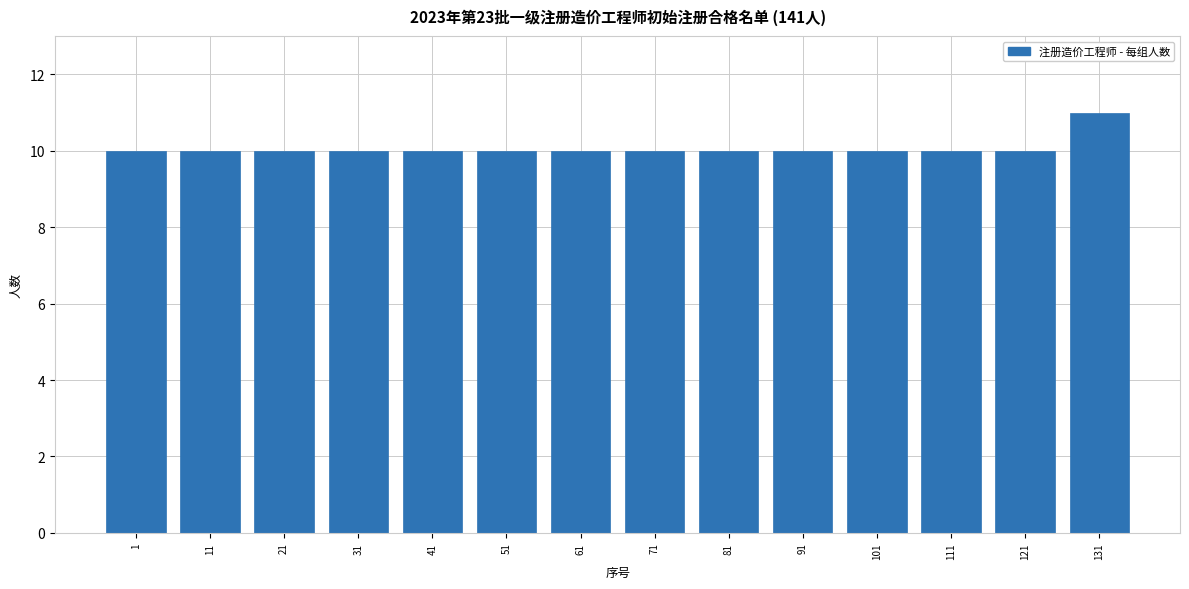

Reading right to left, extract all data points from this chart.

131=11	121=10	111=10	101=10	91=10	81=10	71=10	61=10	51=10	41=10	31=10	21=10	11=10	1=10